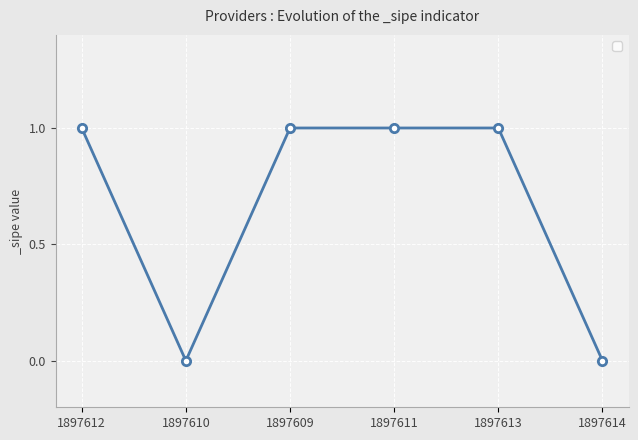

What is the label of the 5th point from the right?

1897610